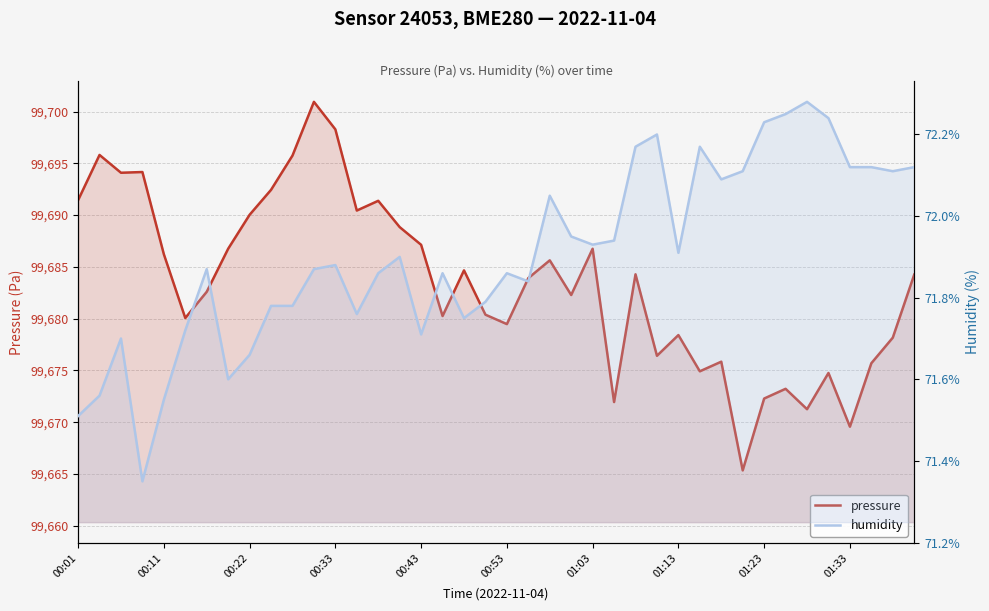

What is the average value of the pressure series?

99683.4